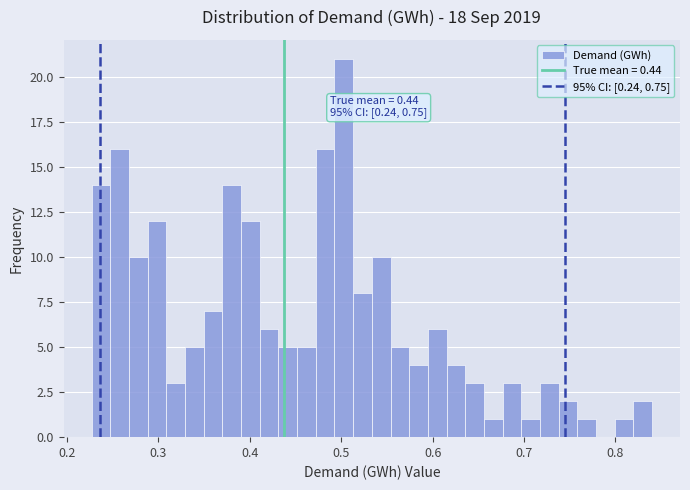

Around what value on the x-axis is the tallest bar? Give the approximate position of its centre, as read against the axis.

0.50